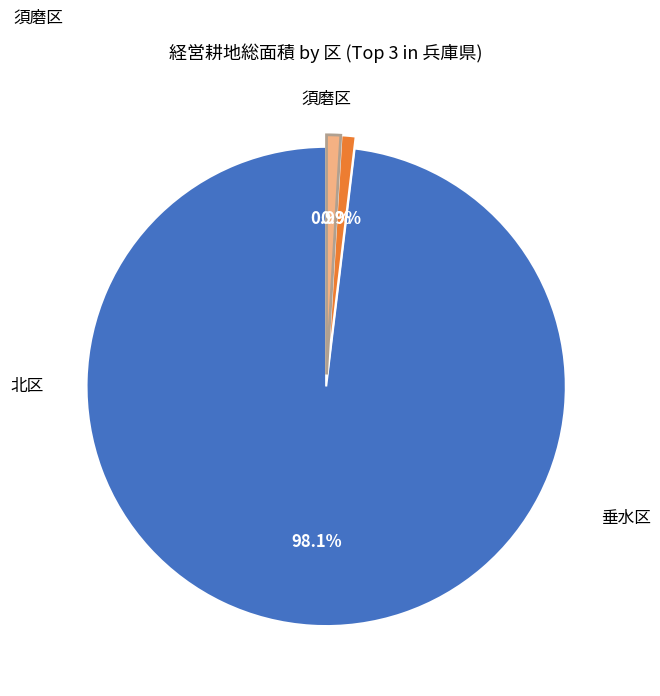

Does any single category account for the majority?

Yes